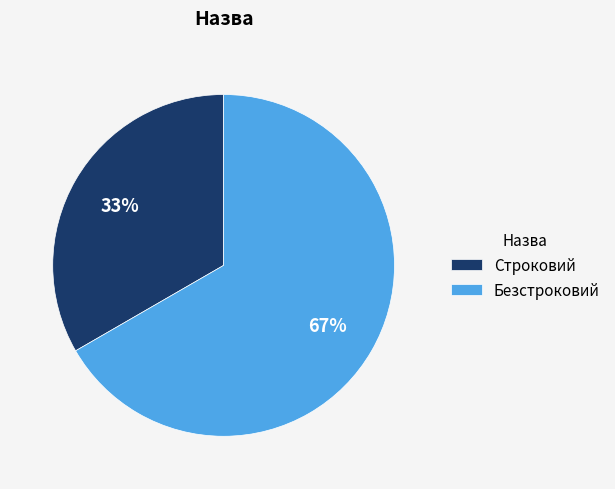

To the nearest percent, what is the average slice percentage?

50%